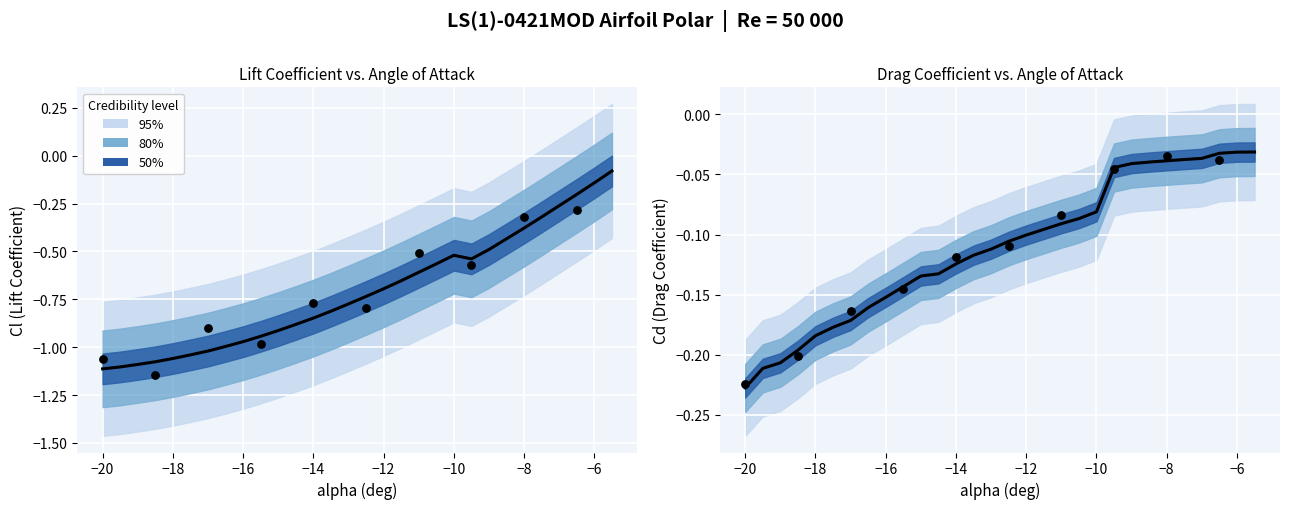

At how many categories does at least one series exceed -1?

30